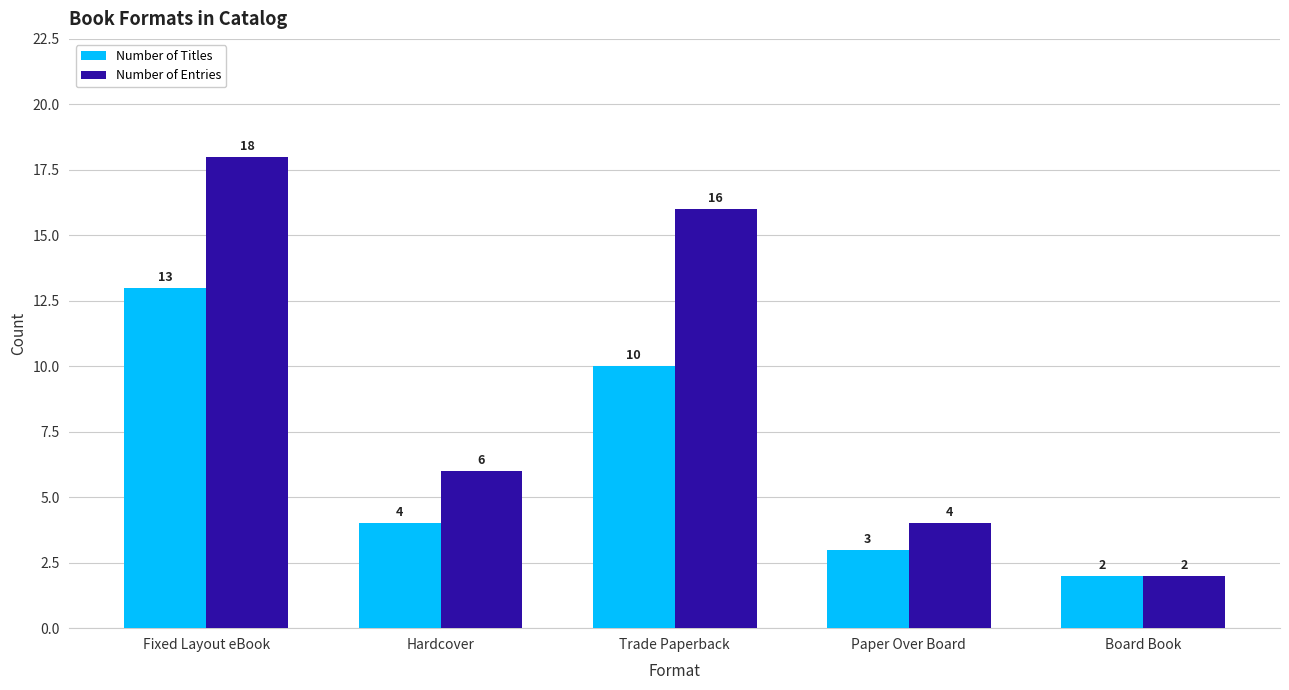

Reading left to right, what are all the values shown in this chart?

Number of Titles: 13	4	10	3	2
Number of Entries: 18	6	16	4	2